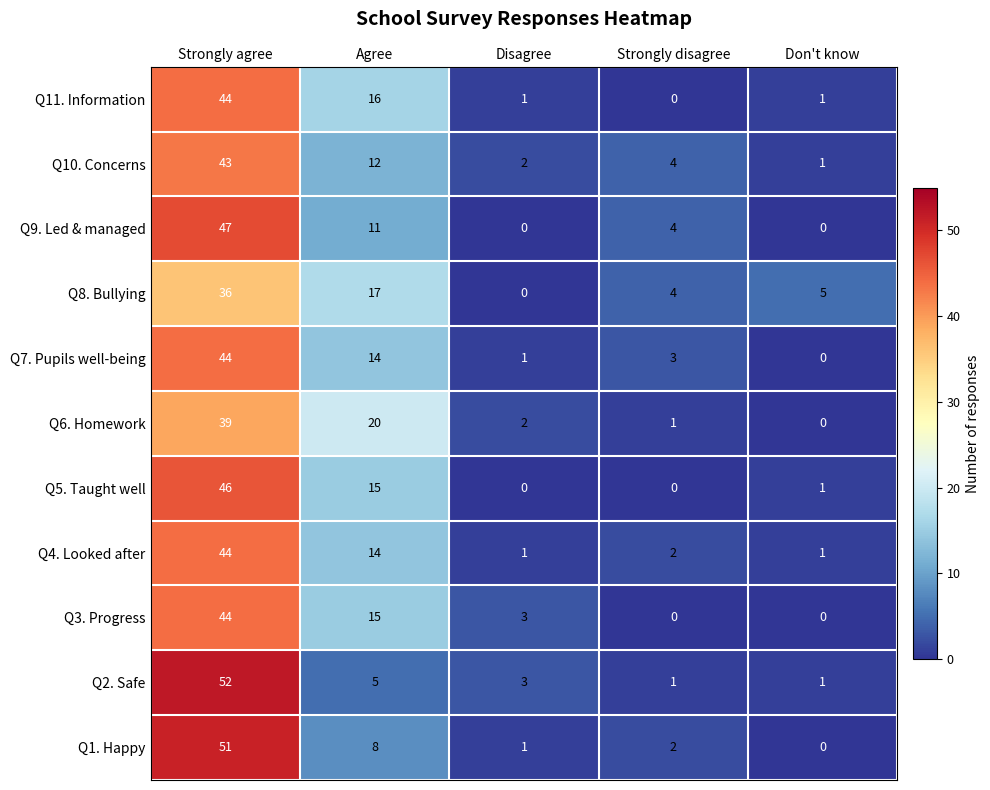

Where does the Q4. Looked after series first go above 2?

Strongly agree